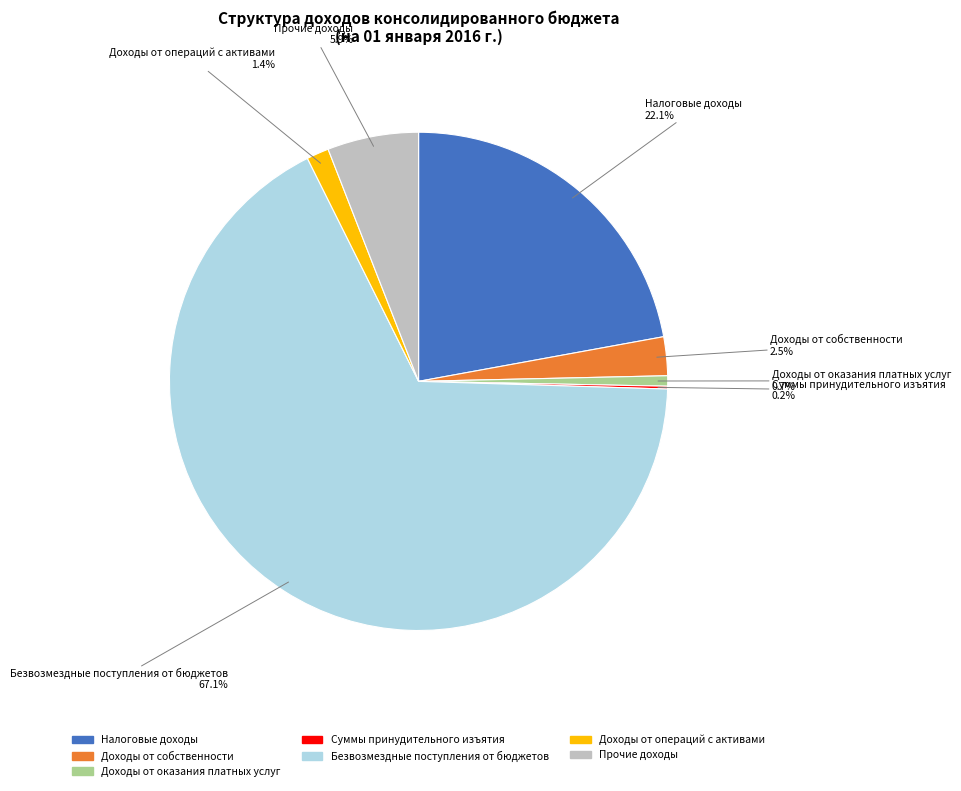

True or false: Доходы от оказания платных услуг accounts for 1% of the total.

True